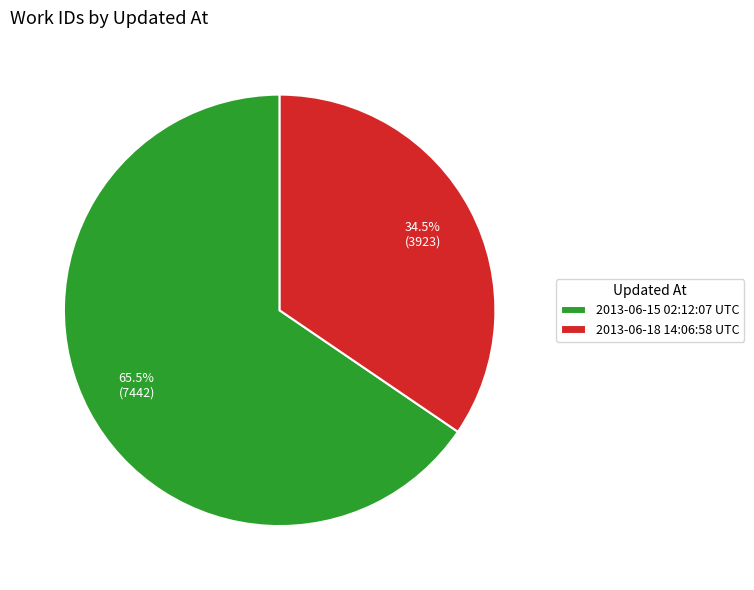

Rank the categories by value from lowest to highest.

2013-06-18 14:06:58 UTC, 2013-06-15 02:12:07 UTC